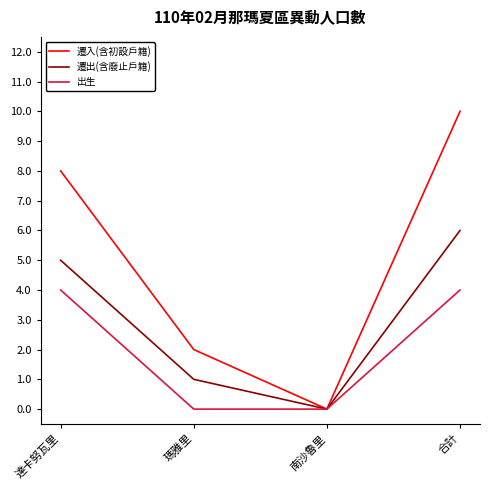

Is the value of 遷入(含初設戶籍) at 瑪雅里 greater than the value of 出生 at 瑪雅里?

Yes